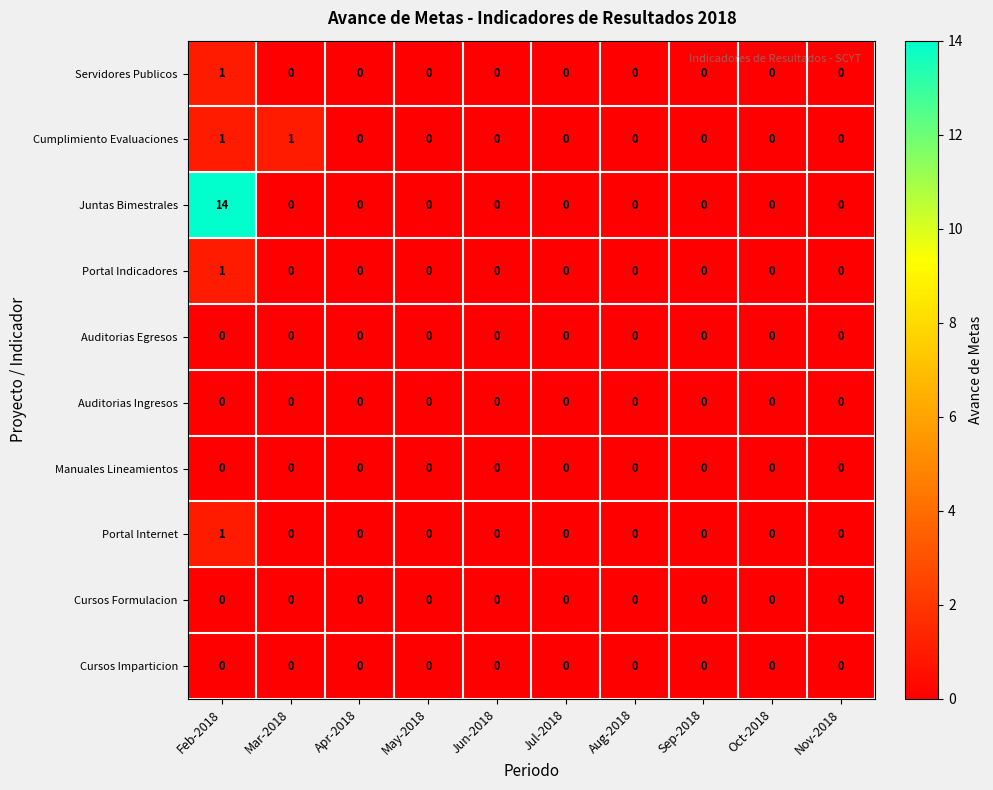

At how many categories does at least one series exceed 4?

1